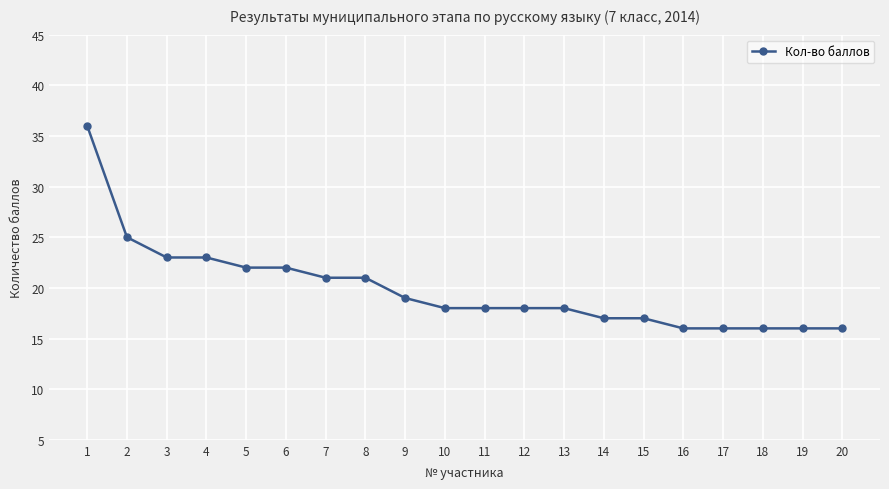

What is the change in value from 2 to 15?

-8